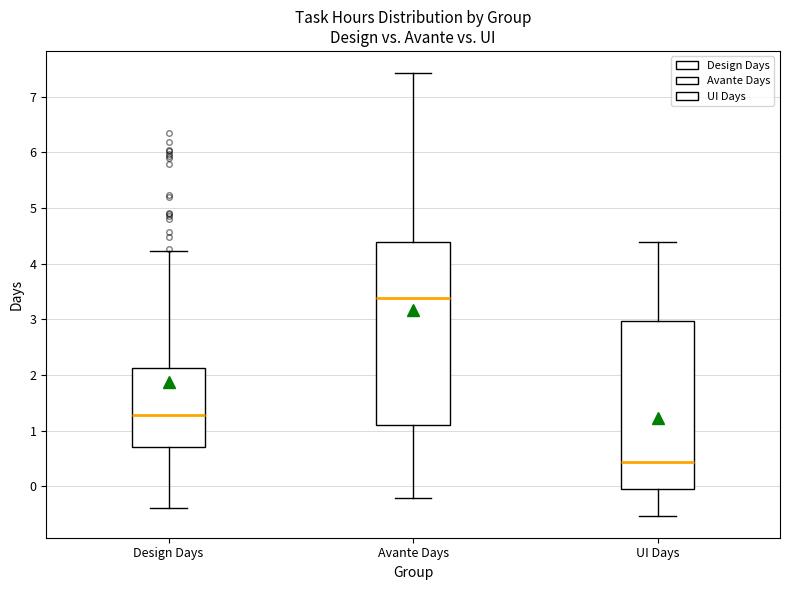

Which box has the lowest median line?

UI Days